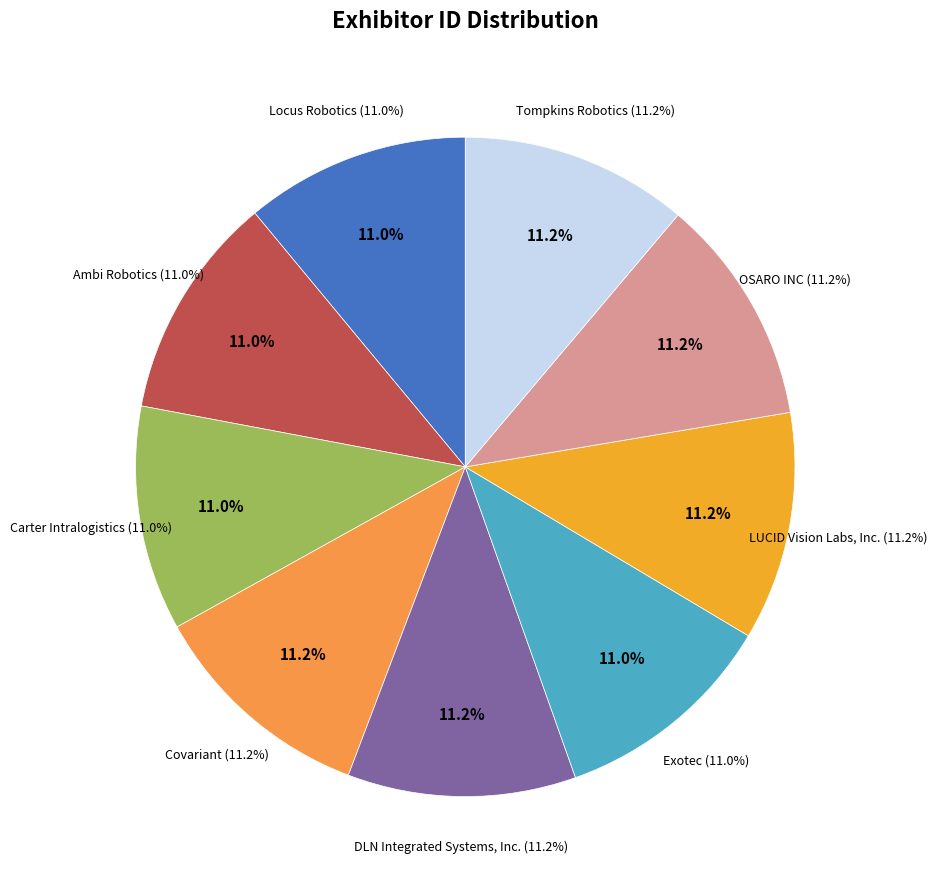

What percentage do Covariant and OSARO INC together represent?

22.4%